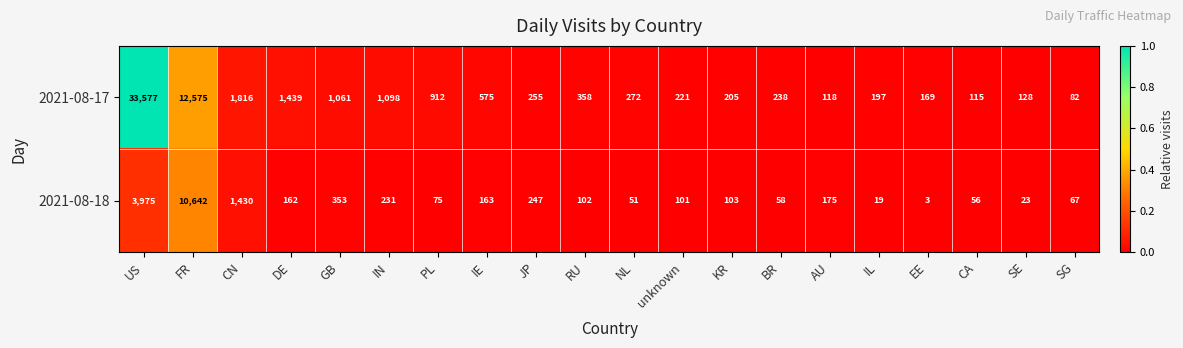

Which series has the largest total across all categories?

2021-08-17